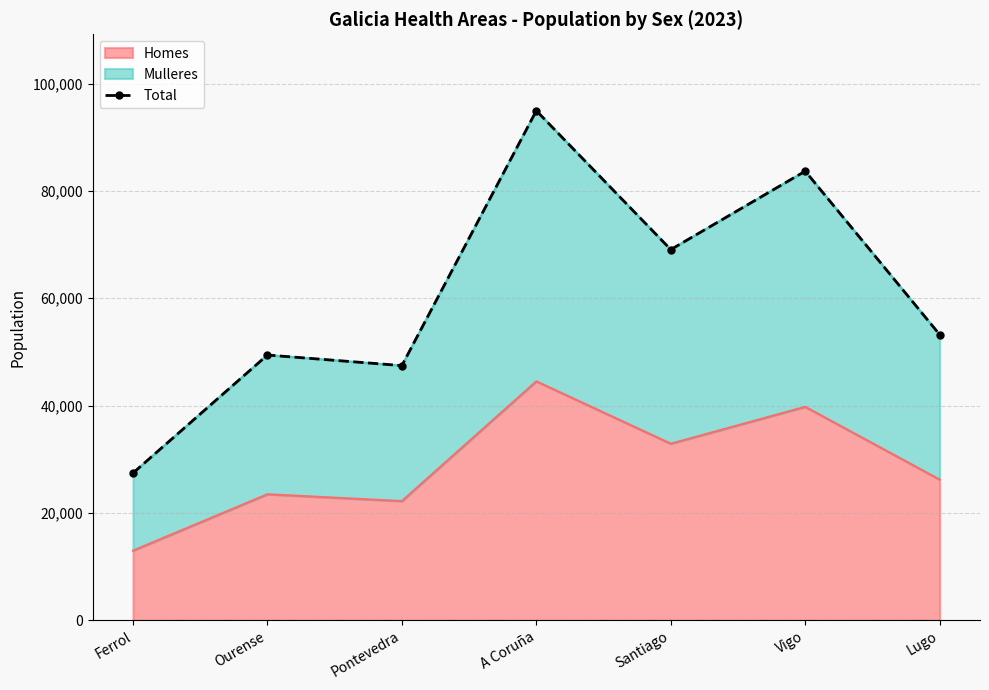

How many data points does each series have?

7